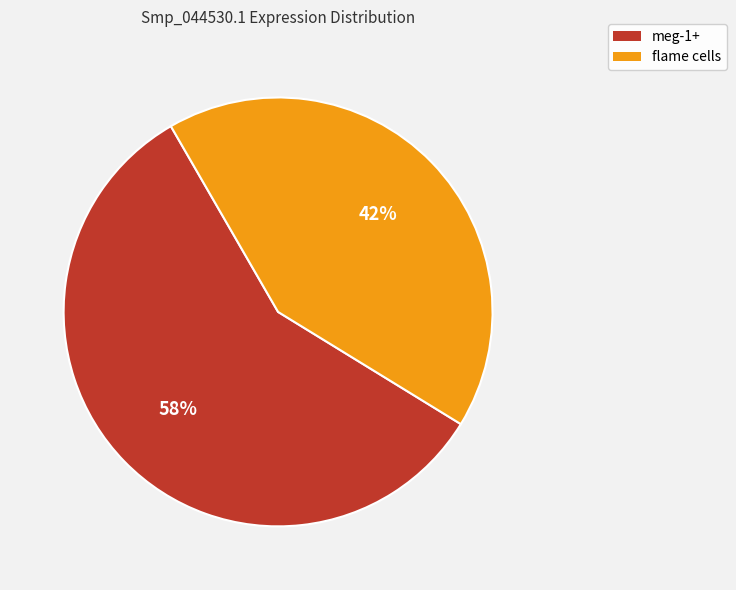

Between meg-1+ and flame cells, which is larger?

meg-1+